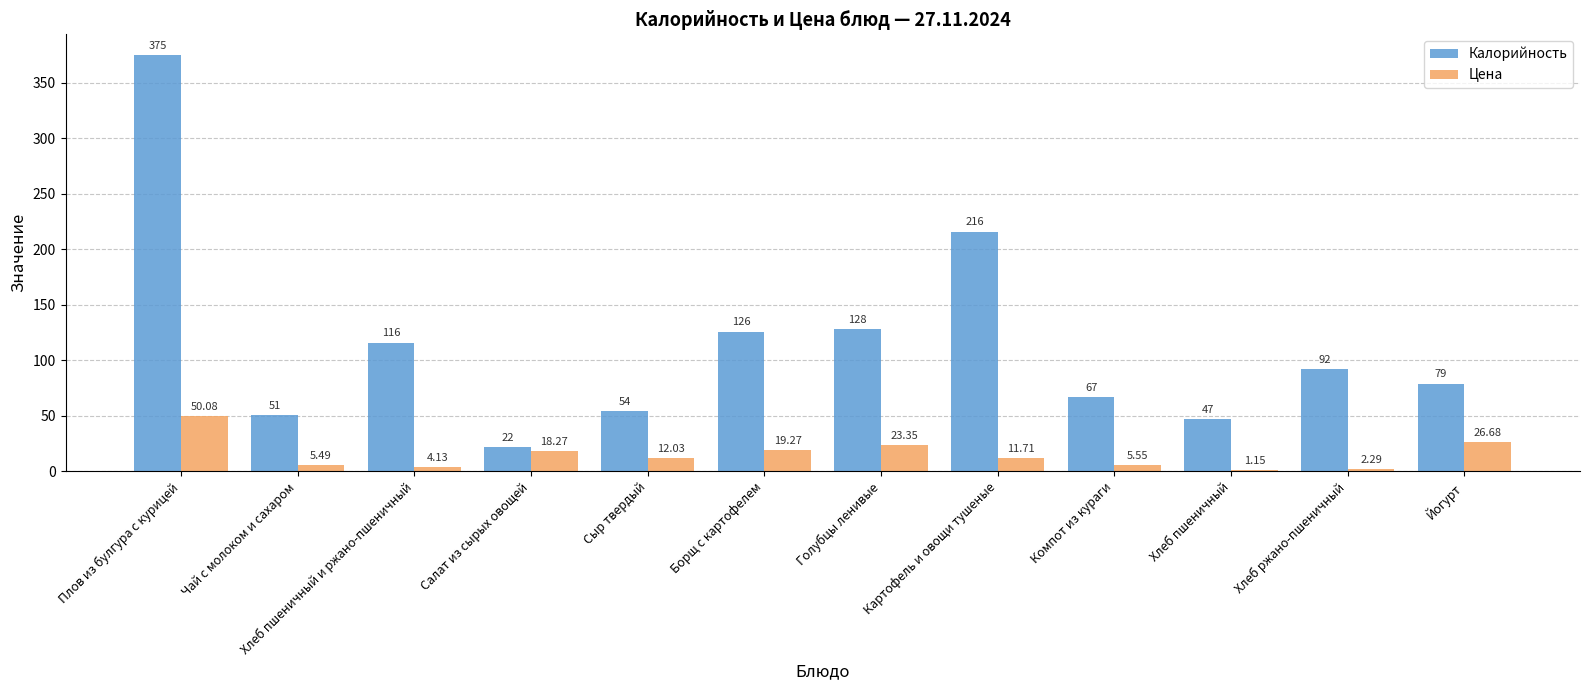

What is the difference between the Цена values at Компот из кураги and Борщ с картофелем?

13.7